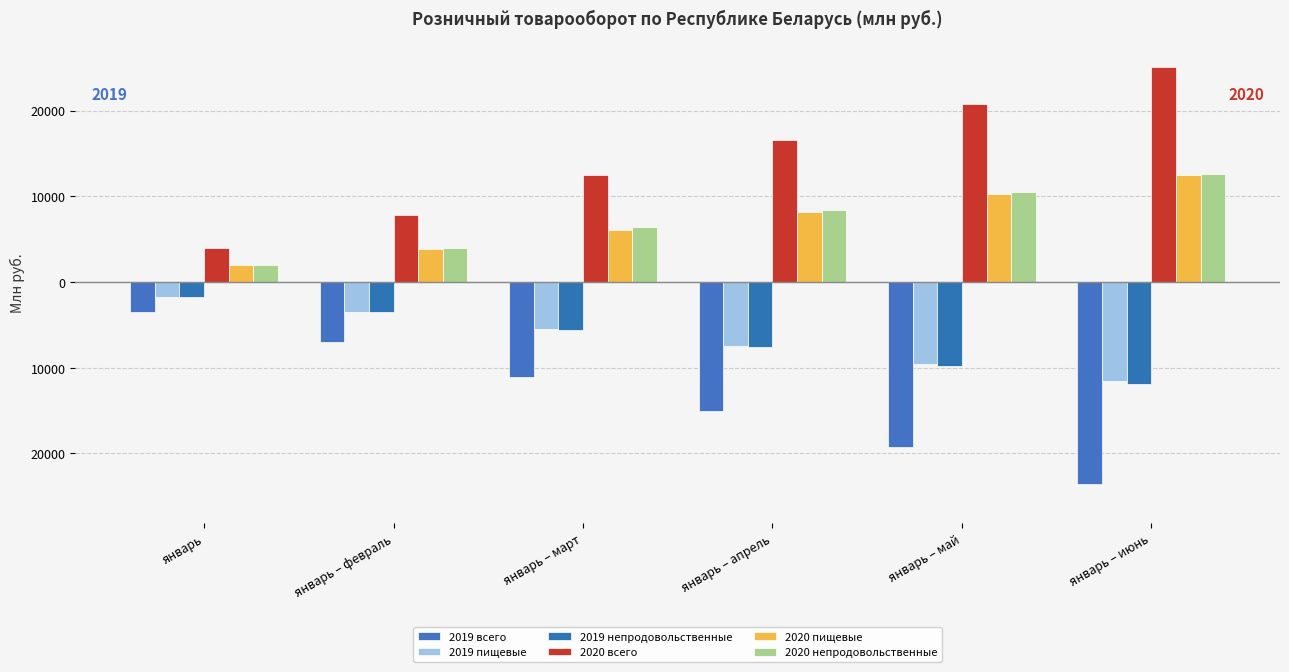

Does the chart contain stacked bars?

No